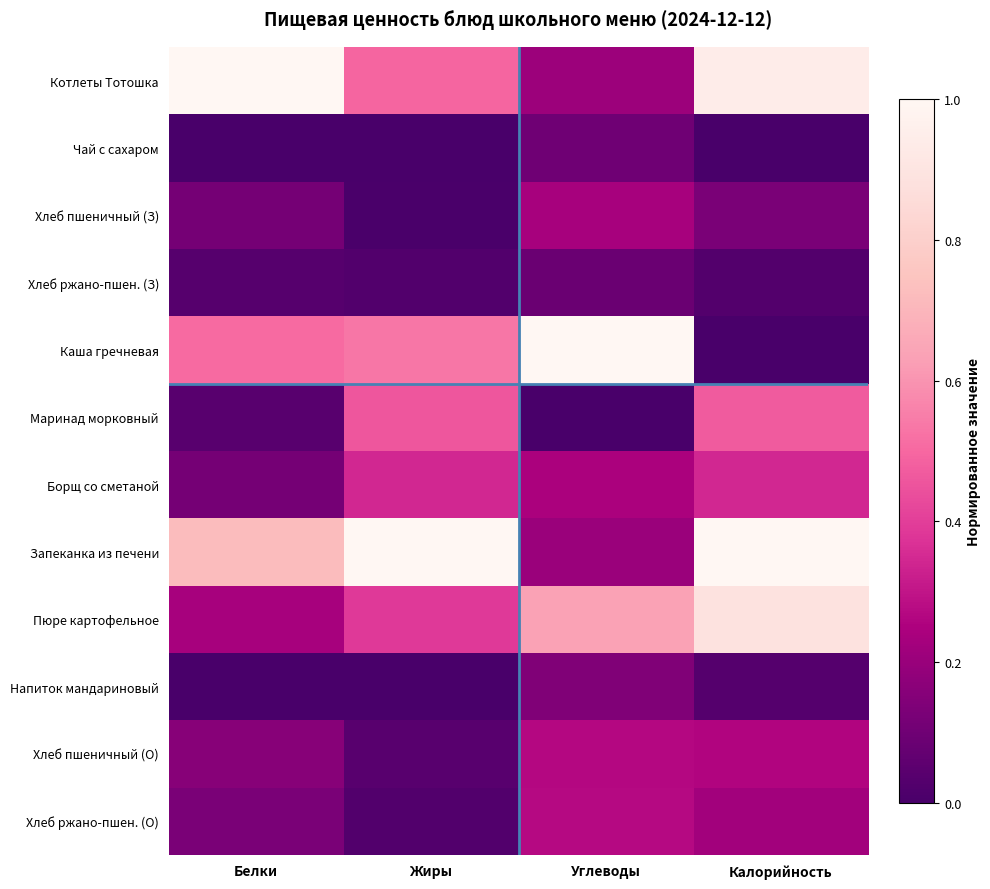

Reading left to right, list all the values displayed in this chart.

Котлеты Тотошка: Белки=1.0	Жиры=0.5	Углеводы=0.2	Калорийность=0.9
Чай с сахаром: Белки=0.0	Жиры=0.0	Углеводы=0.1	Калорийность=0.0
Хлеб пшеничный (З): Белки=0.1	Жиры=0.0	Углеводы=0.2	Калорийность=0.1
Хлеб ржано-пшен. (З): Белки=0.0	Жиры=0.0	Углеводы=0.1	Калорийность=0.0
Каша гречневая: Белки=0.5	Жиры=0.5	Углеводы=1.0	Калорийность=0.0
Маринад морковный: Белки=0.0	Жиры=0.5	Углеводы=0.0	Калорийность=0.5
Борщ со сметаной: Белки=0.1	Жиры=0.3	Углеводы=0.2	Калорийность=0.3
Запеканка из печени: Белки=0.7	Жиры=1.0	Углеводы=0.2	Калорийность=1.0
Пюре картофельное: Белки=0.2	Жиры=0.4	Углеводы=0.6	Калорийность=0.9
Напиток мандариновый: Белки=0.0	Жиры=0.0	Углеводы=0.1	Калорийность=0.0
Хлеб пшеничный (О): Белки=0.2	Жиры=0.0	Углеводы=0.3	Калорийность=0.3
Хлеб ржано-пшен. (О): Белки=0.1	Жиры=0.0	Углеводы=0.3	Калорийность=0.2